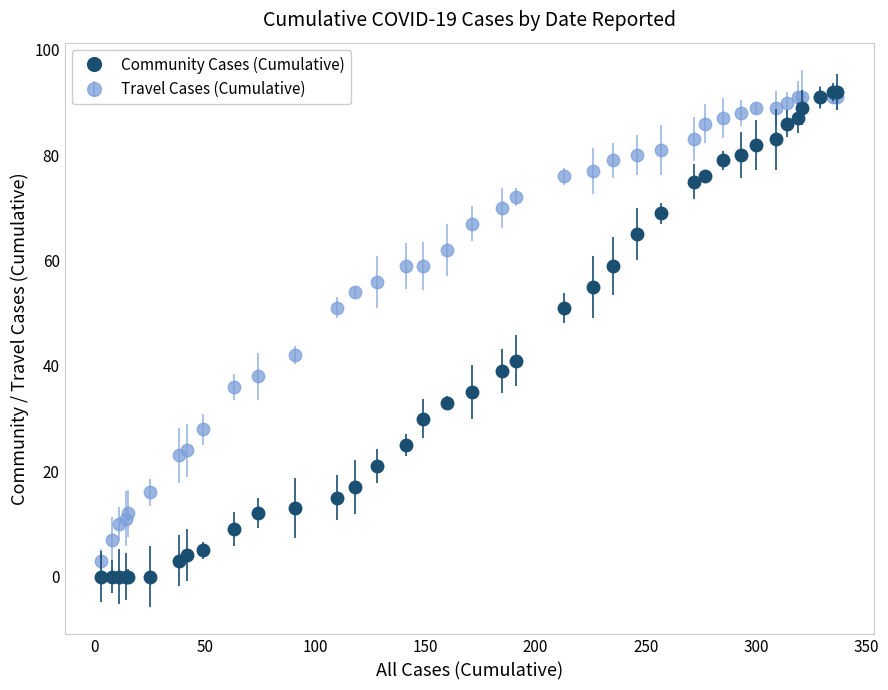

Which series has the largest range (max minus min)?

Community Cases (Cumulative)